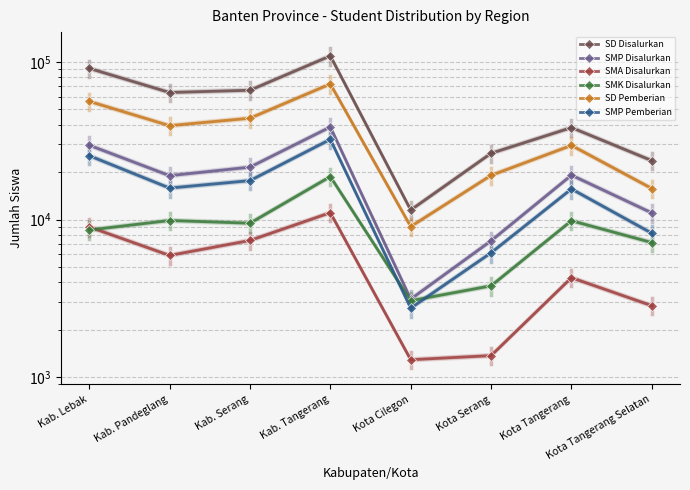

Rank the series by their maximum value, from highest to lowest.

SD Disalurkan, SD Pemberian, SMP Disalurkan, SMP Pemberian, SMK Disalurkan, SMA Disalurkan